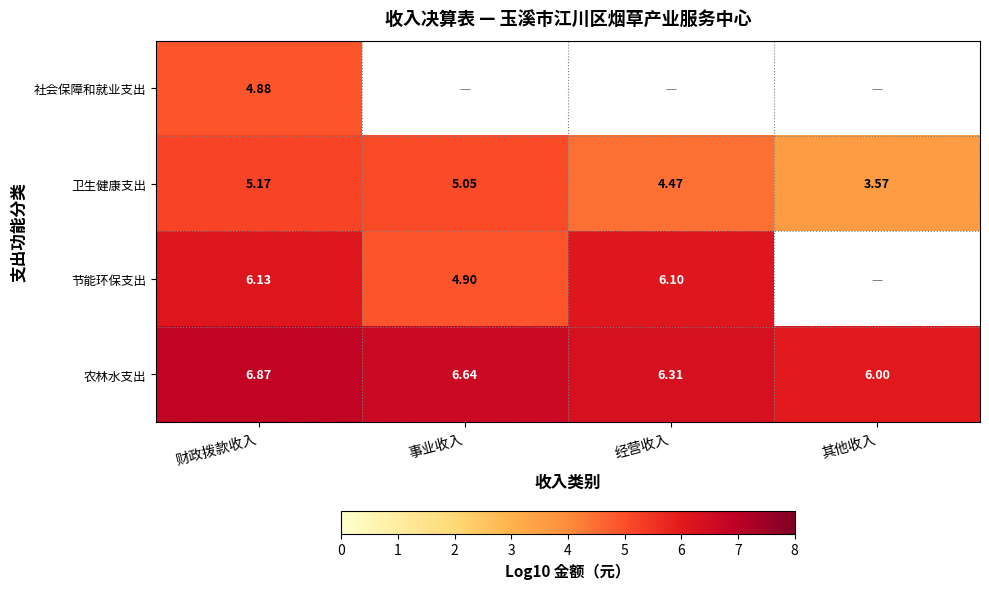

Where does the 卫生健康支出 series first go above 5?

财政拨款收入